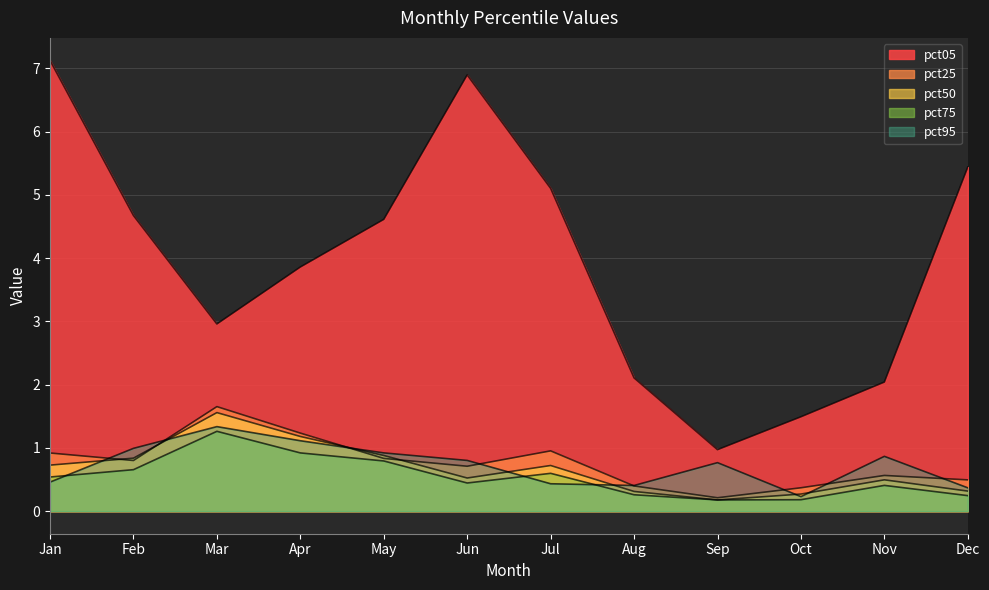

Rank the series by their maximum value, from highest to lowest.

pct05, pct25, pct50, pct95, pct75